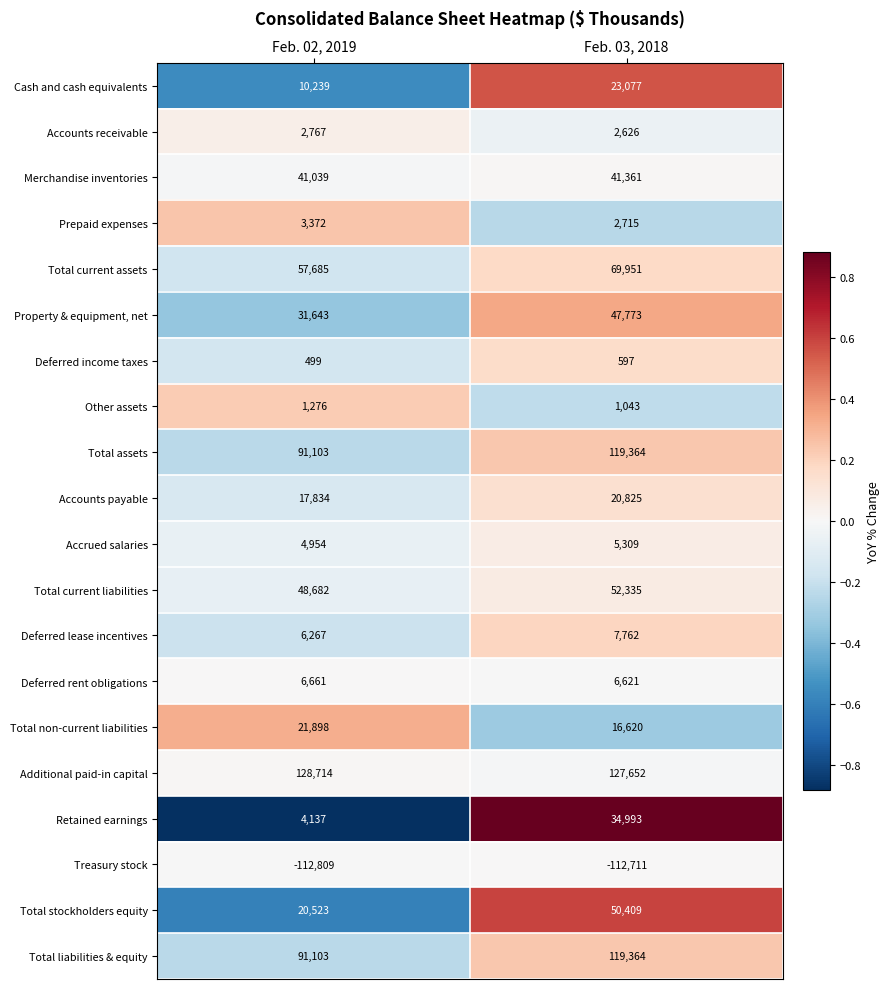

What is the spread (max minus min) of values at Feb. 02, 2019?

241523